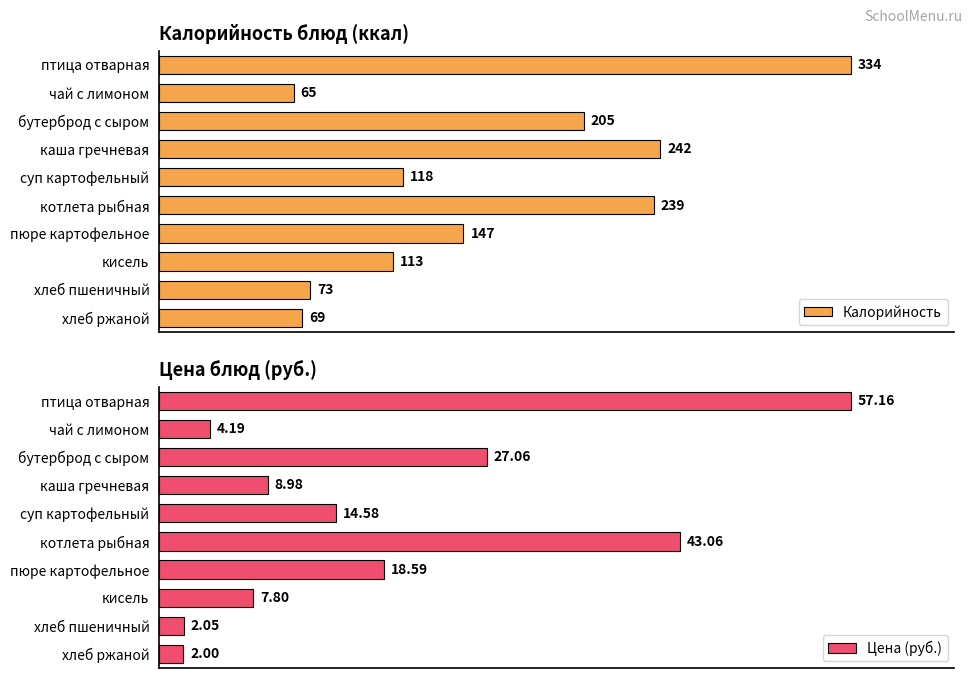

Rank the categories by Калорийность value from highest to lowest.

птица отварная, каша гречневая, котлета рыбная, бутерброд с сыром, пюре картофельное, суп картофельный, кисель, хлеб пшеничный, хлеб ржаной, чай с лимоном